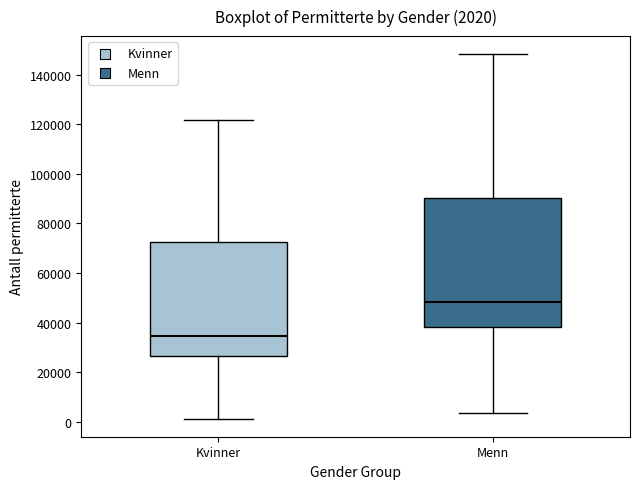

Which box's median line is the highest?

Menn